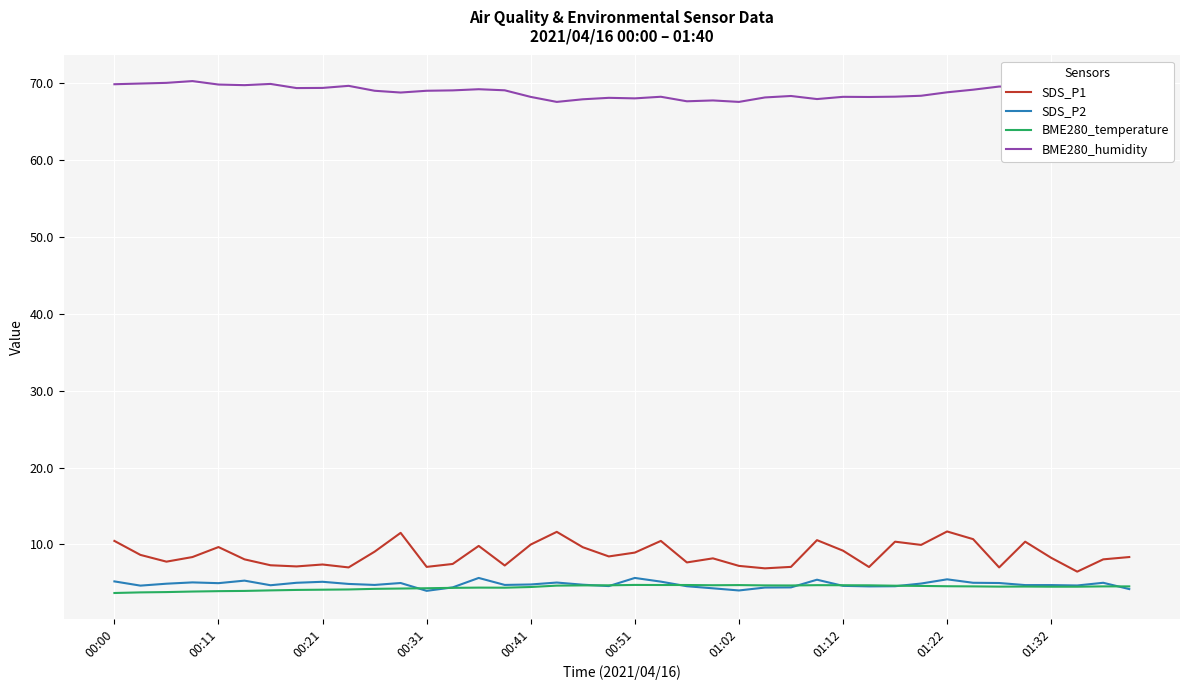

What is the difference between the maximum and minimum values in the SDS_P2 series?

1.7